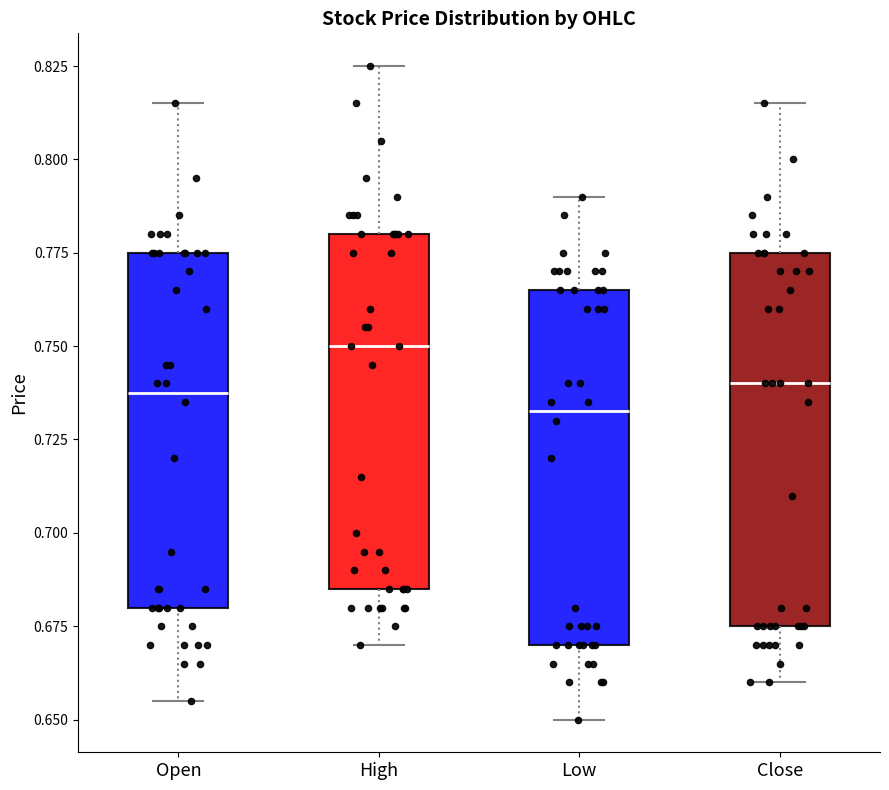

Which box has the lowest median line?

Low